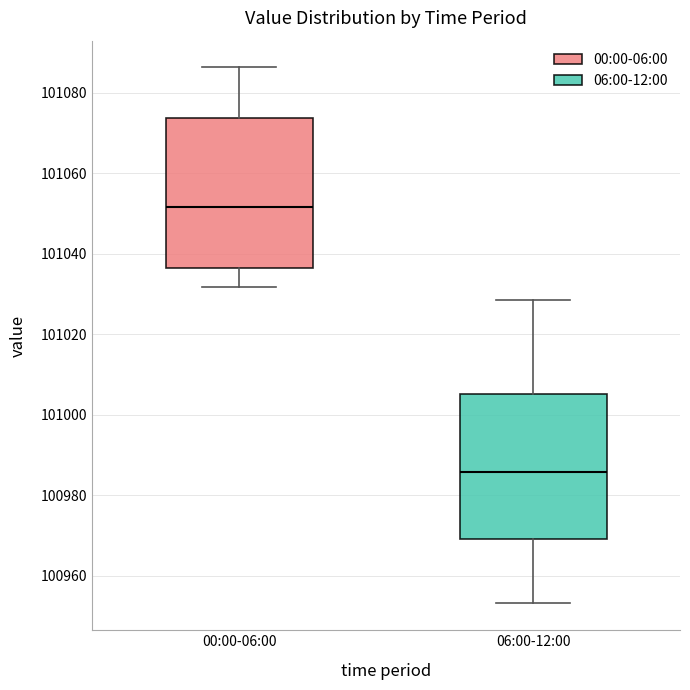

Where does the median line of the box for 06:00-12:00 sit on the y-axis? The values are not printed on the chart, so give them approximately, as read against the axis.

100986